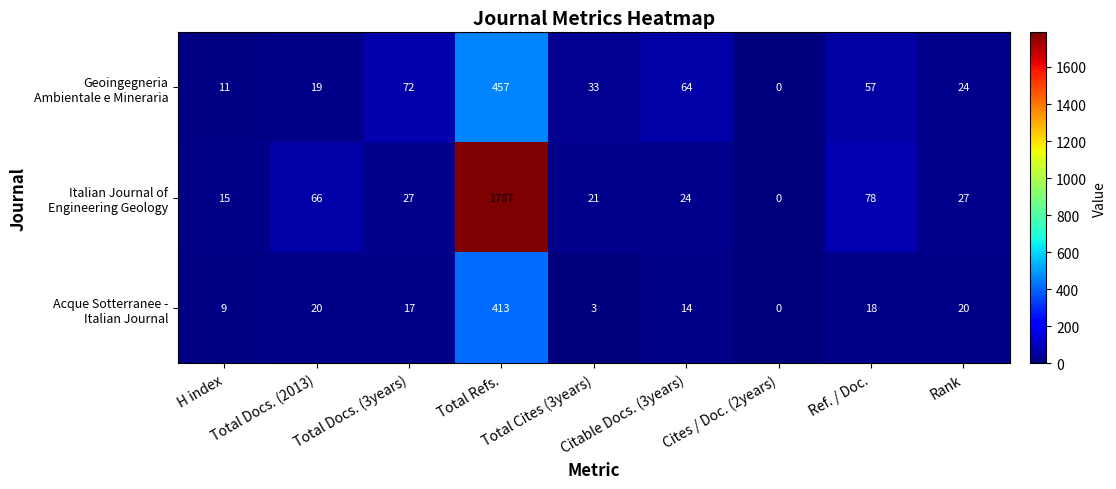

What is the greatest value displayed?

1787